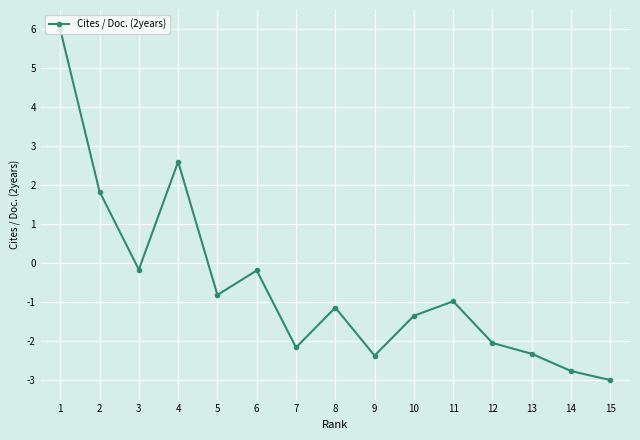

What is the difference between the maximum and second lowest values?

8.8